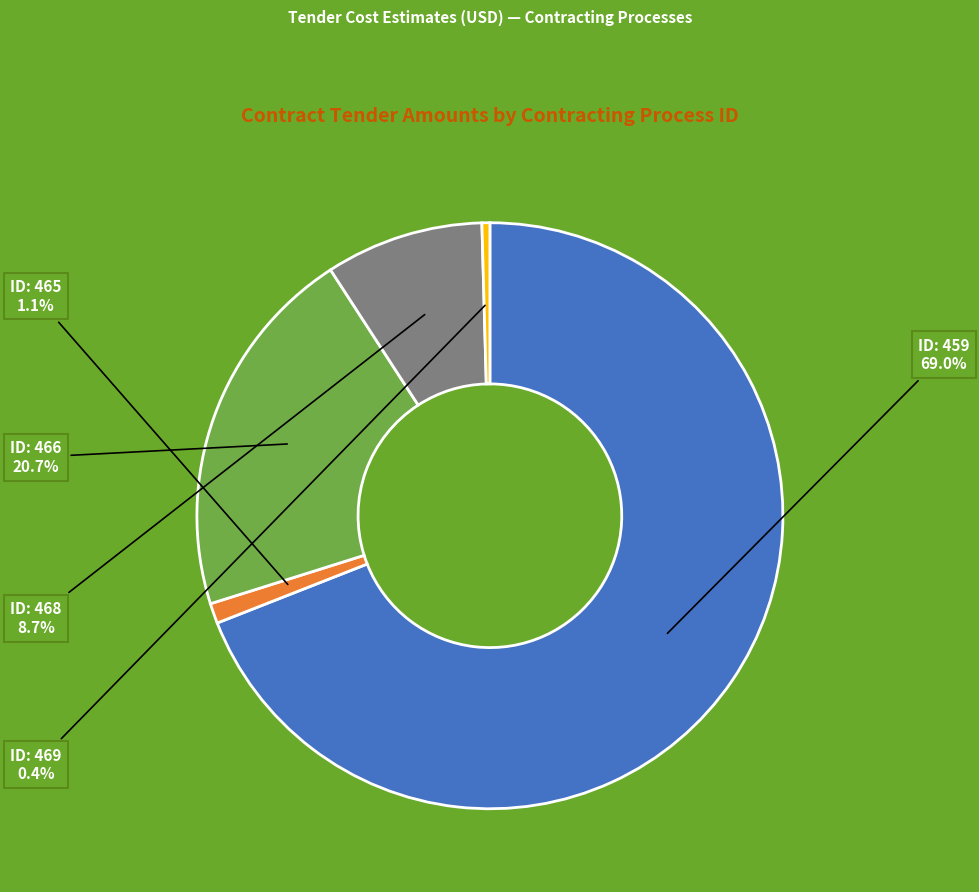

Is there any slice that represents more than half of the pie?

Yes